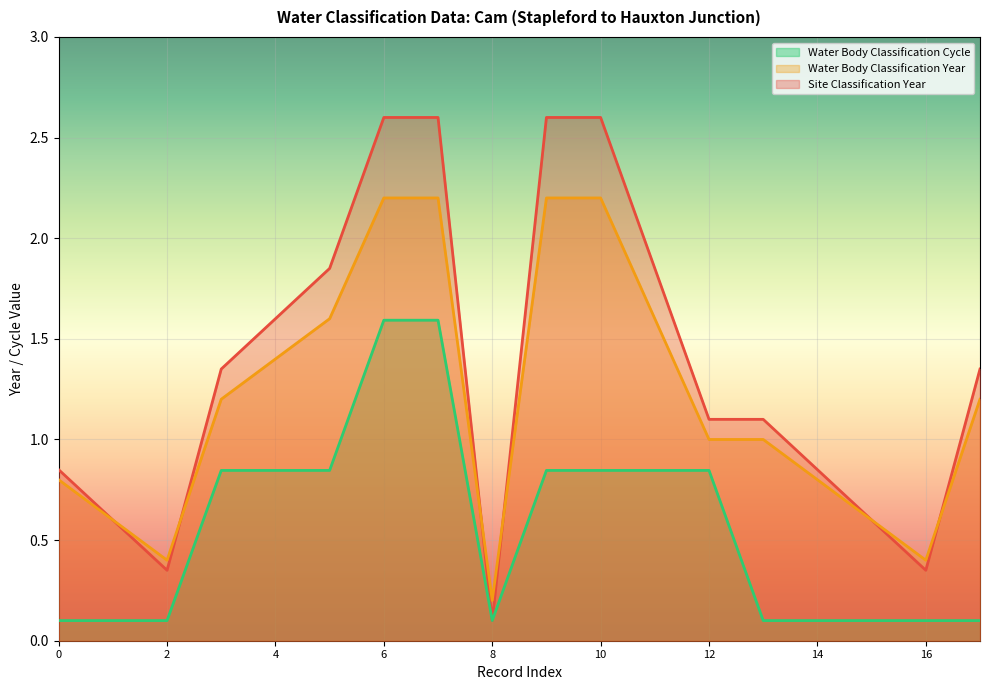

At which label does Water Body Classification Year first exceed 1?

2011